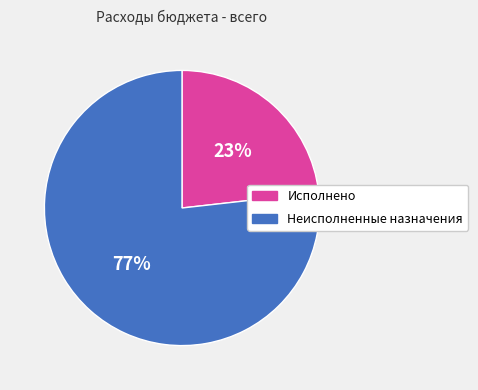

Which has a higher value, Неисполненные назначения or Исполнено?

Неисполненные назначения